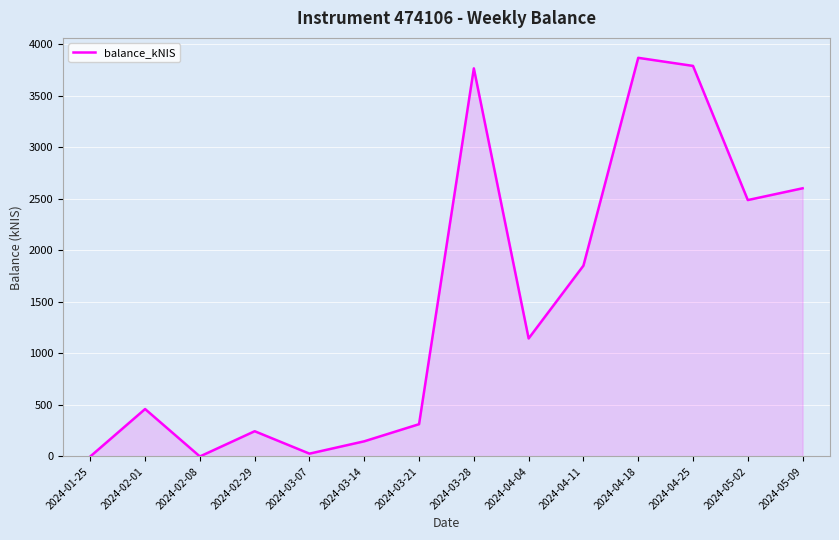

Between 2024-03-28 and 2024-05-02, which is larger?

2024-03-28